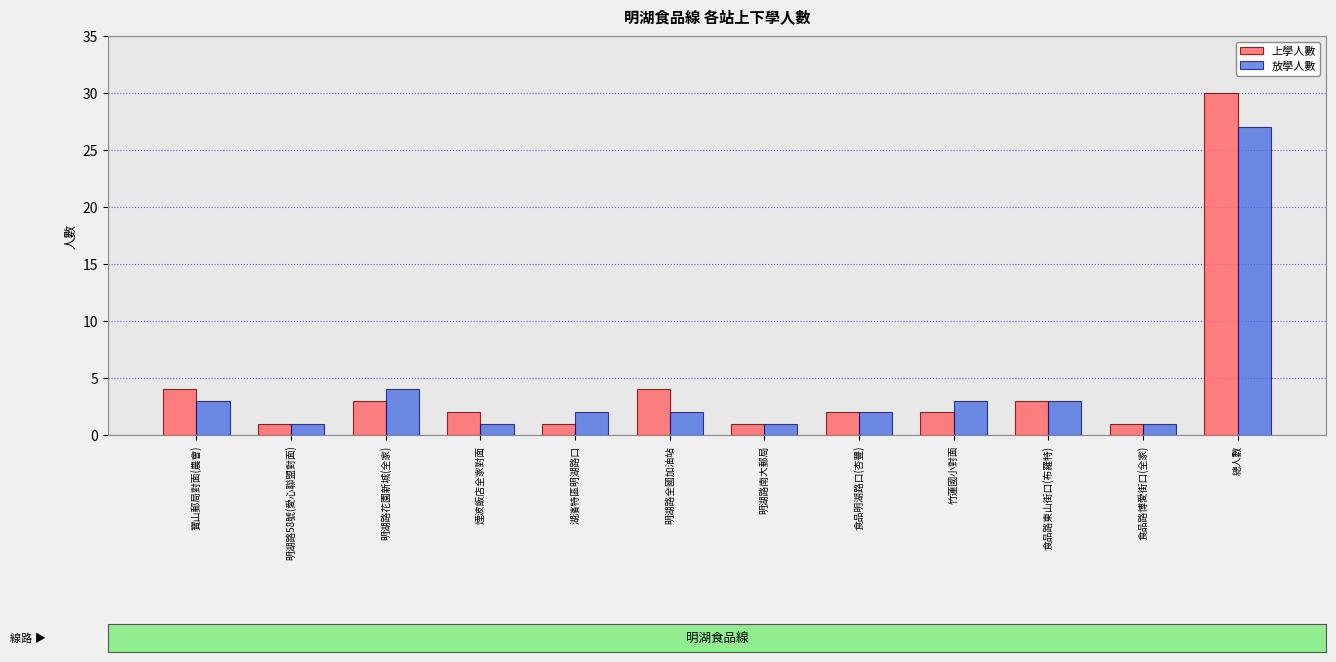

Rank the series by their maximum value, from lowest to highest.

放學人數, 上學人數